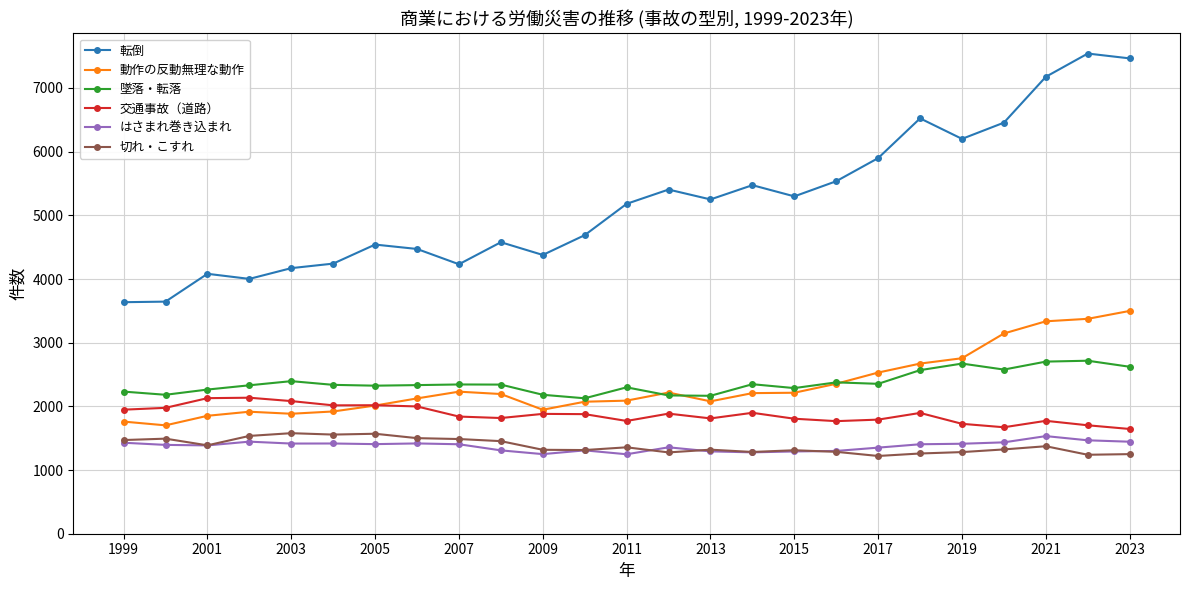

What is the average value of the 墜落・転落 series?

2370